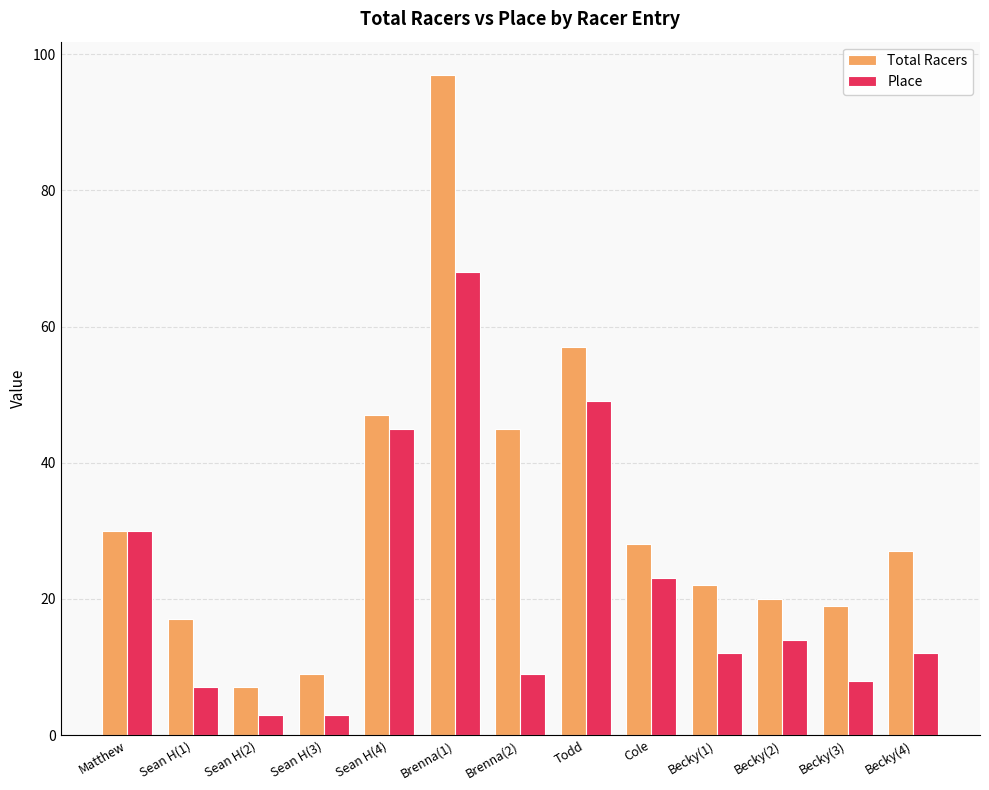

What is the sum of all Place values?

283